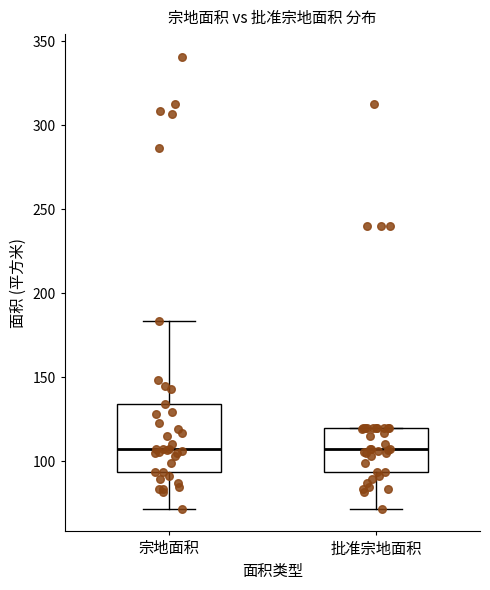

Where is the upper edge of the box for 批准宗地面积 on the y-axis? The values are not printed on the chart, so give them approximately, as read against the axis.

120